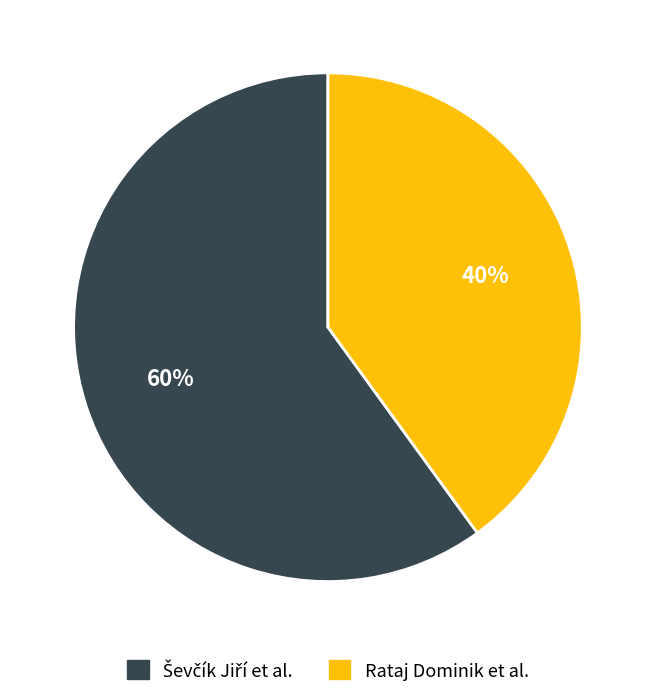

What is the smallest slice in the pie chart?

Rataj Dominik et al.